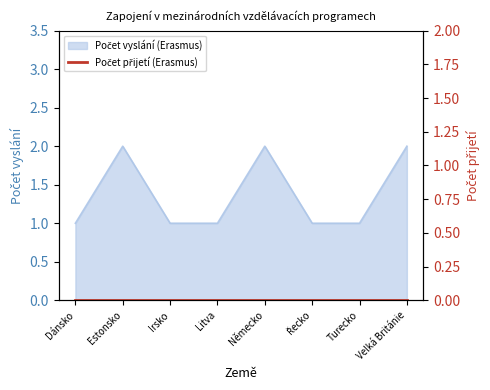

Reading left to right, transcribe all the data shown in this chart.

Dánsko=1	Estonsko=2	Irsko=1	Litva=1	Německo=2	Řecko=1	Turecko=1	Velká Británie=2